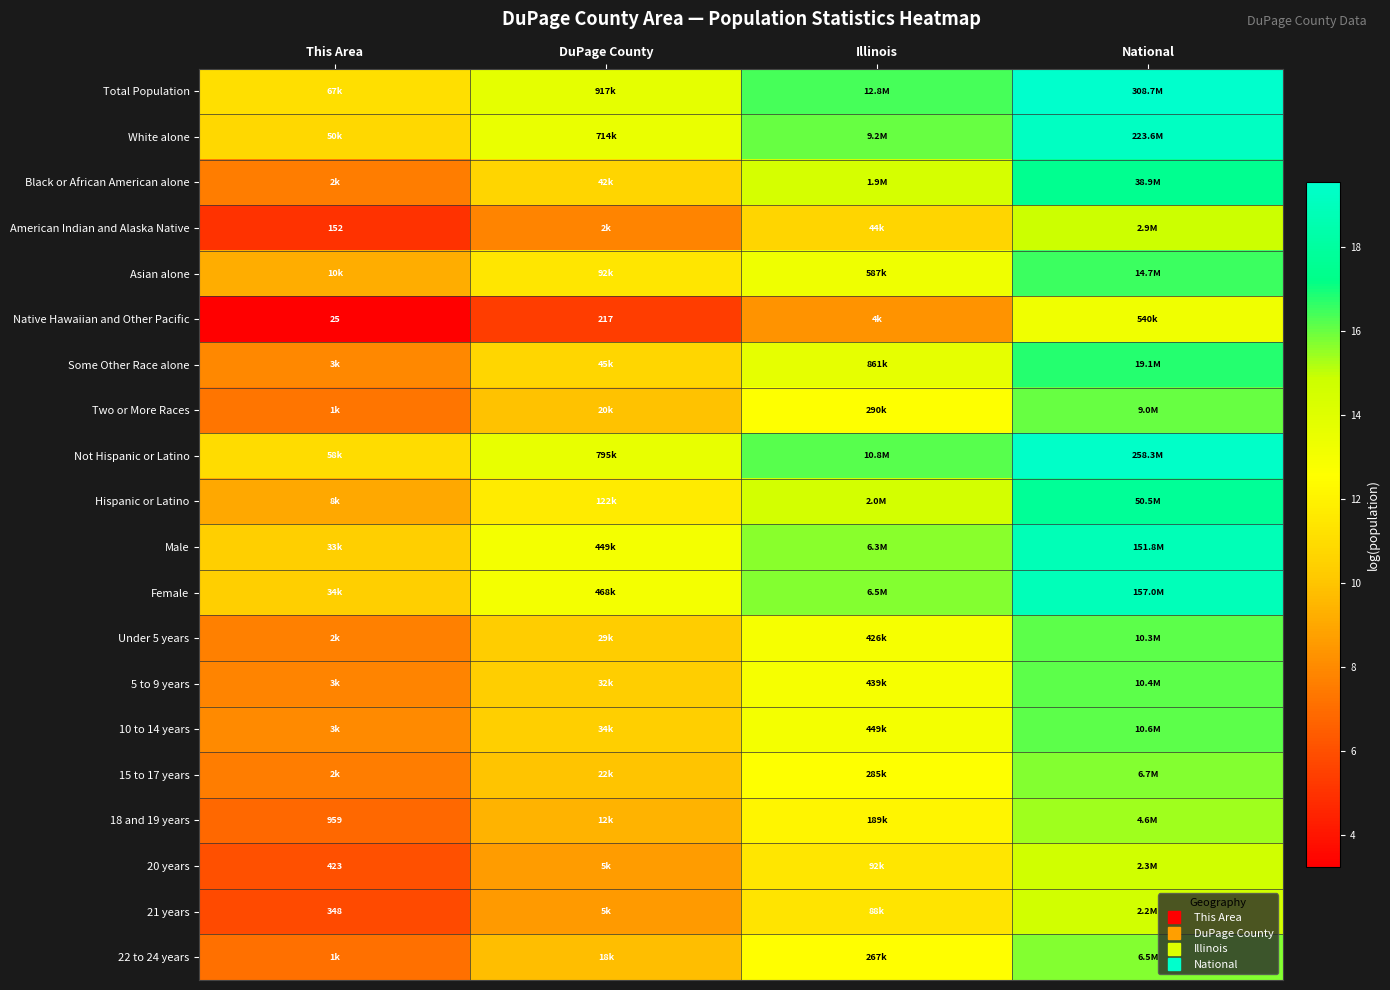

Which series has the largest total across all categories?

Total Population